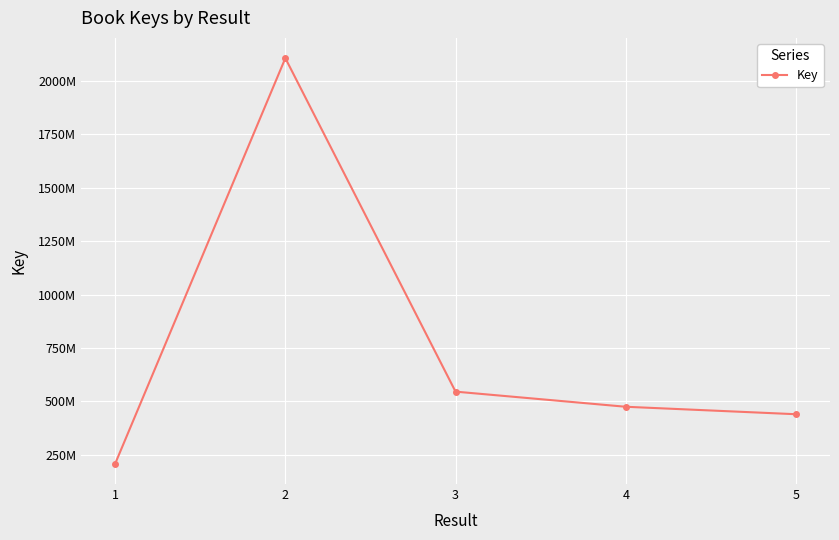

Between 3 and 1, which is larger?

3